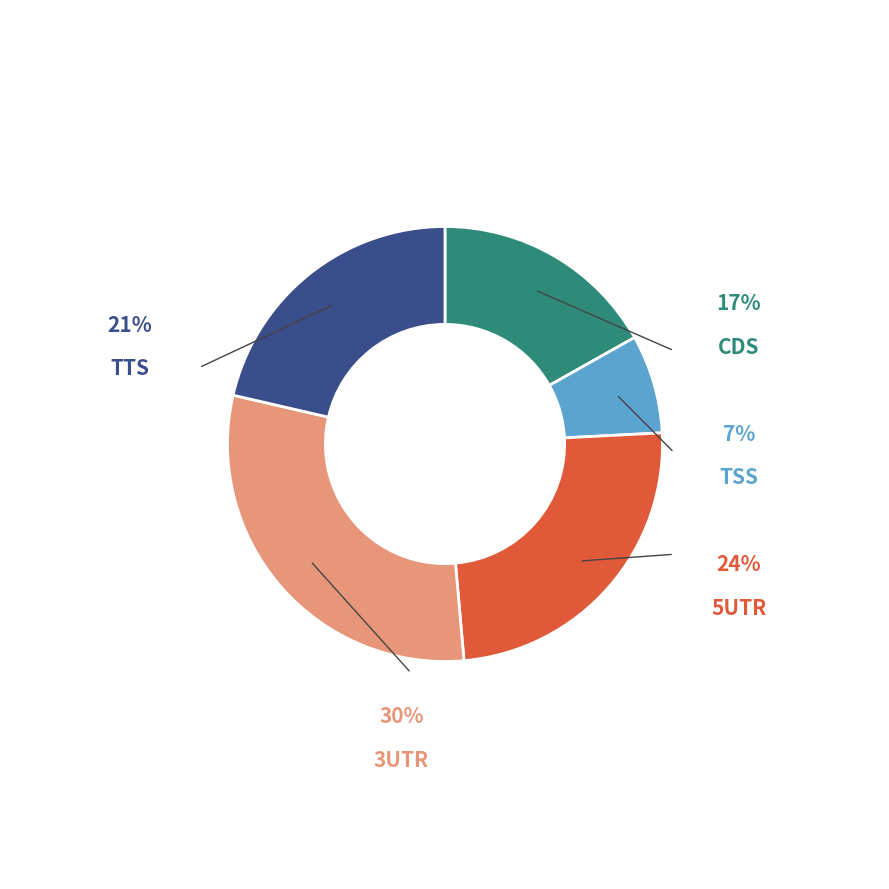

To the nearest percent, what is the average slice percentage?

20%